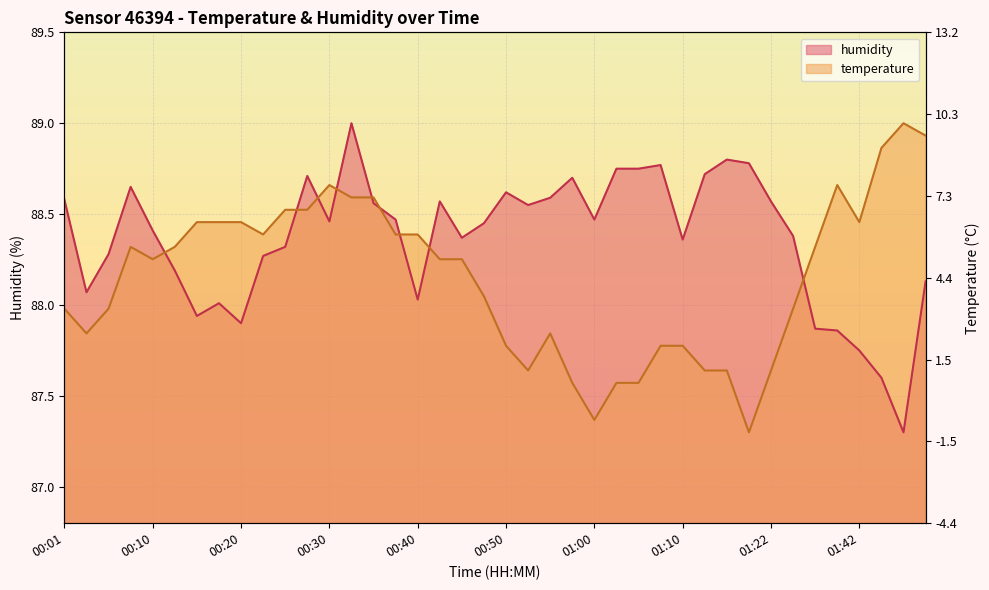

What is the value of the humidity point at the 28th from the left?

88.8